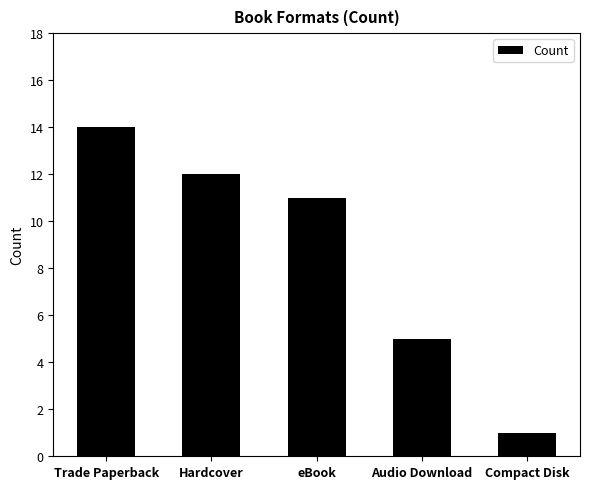

How many values are below 11?

2